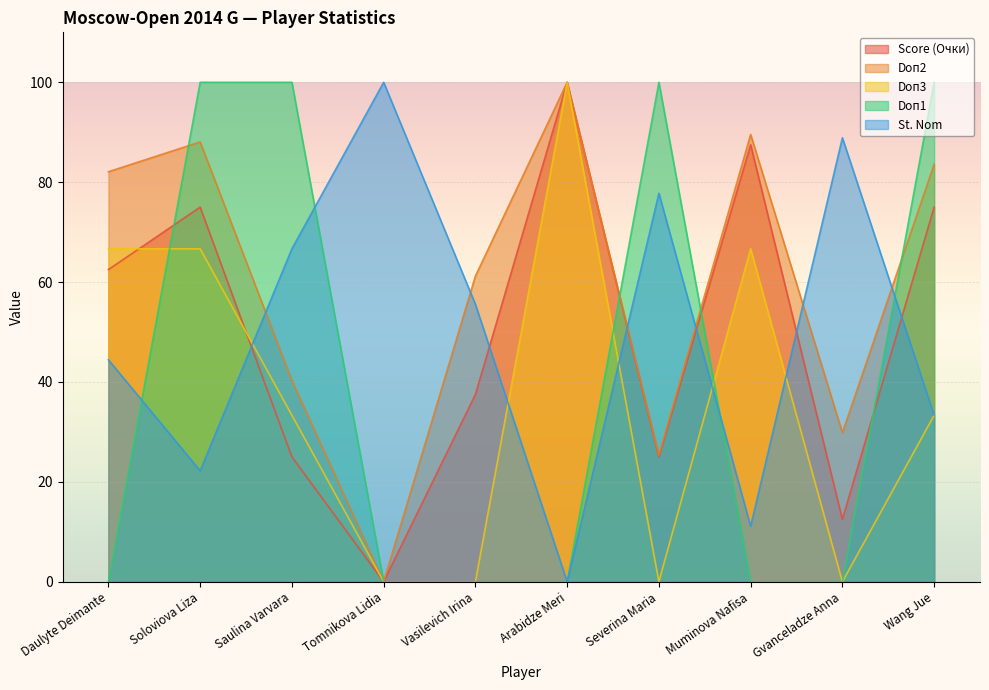

What is the difference between the highest and lowest values at Tomnikova Lidia?

100.0